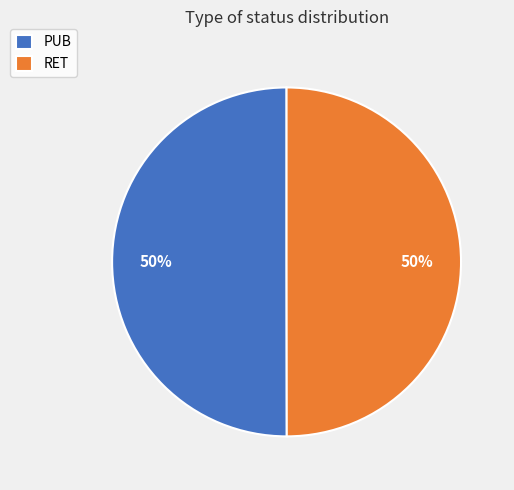

To the nearest percent, what percentage of the pie is RET?

50%